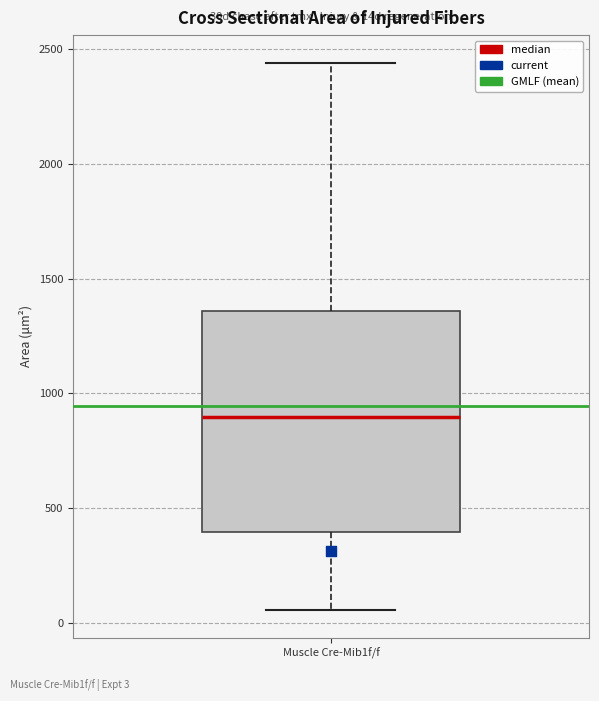

Where does the median line of the box for Muscle Cre-Mib1f/f sit on the y-axis? The values are not printed on the chart, so give them approximately, as read against the axis.

900